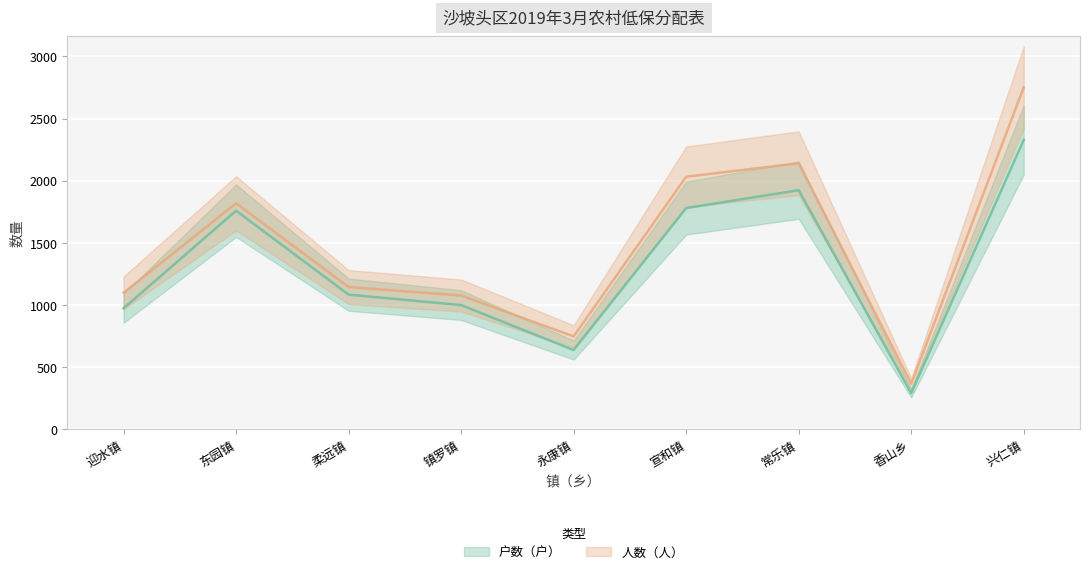

The value of 户数（户） at 香山乡 is 93. True or false?

False